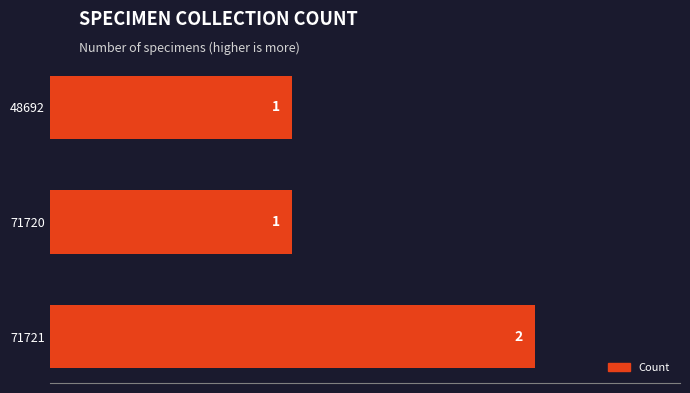

Approximately how many times larger is the value at 48692 compared to 71720?

1.0